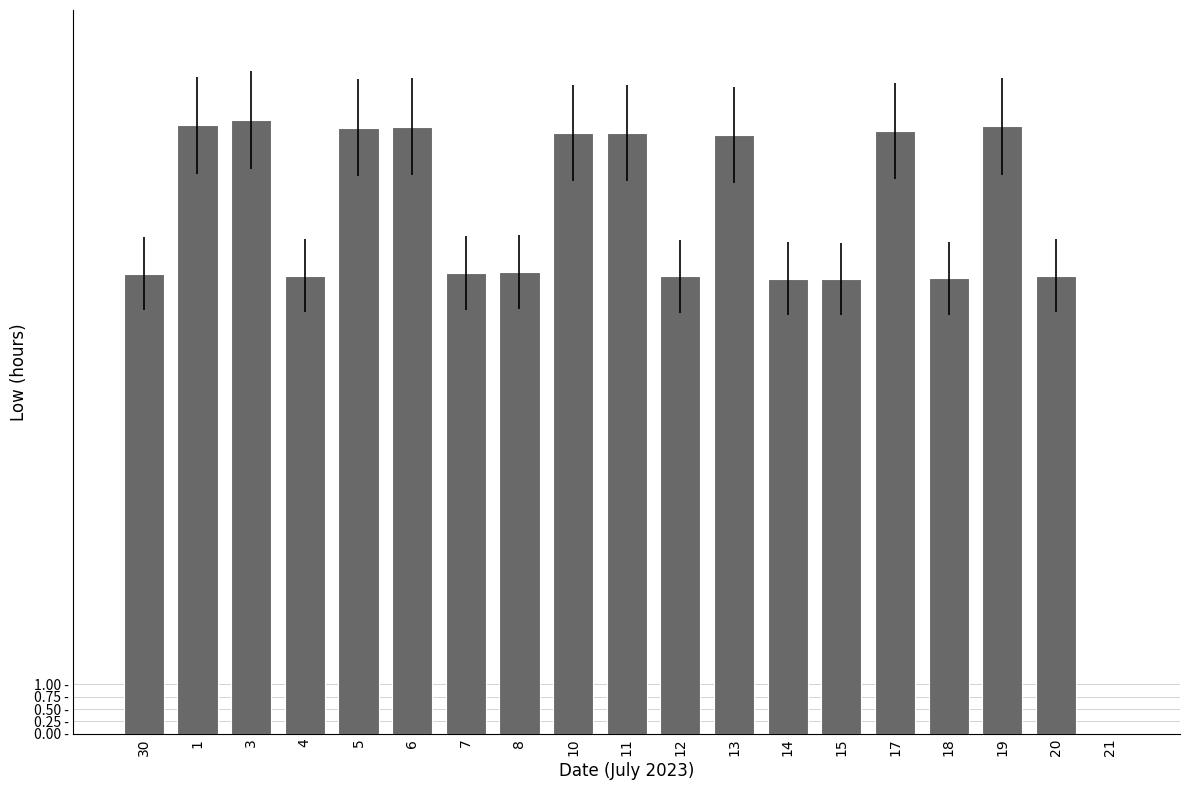

The chart shows a value of 12.1 at 10. True or false?

True